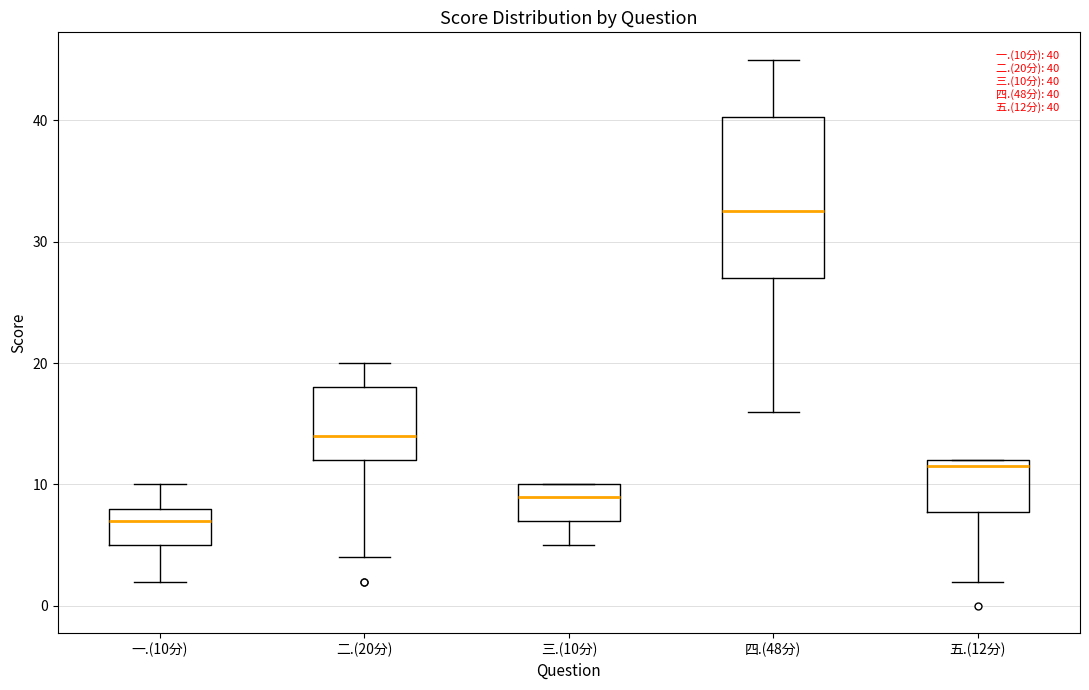

Which box has the lowest median line?

一.(10分)